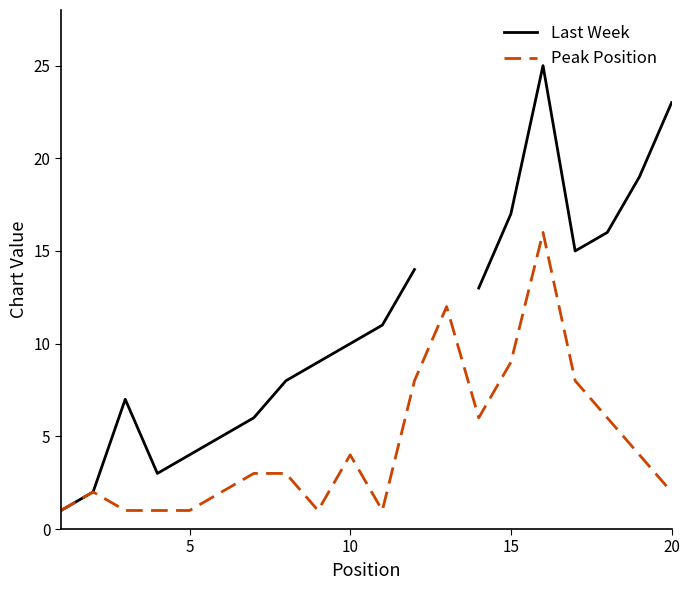

Which series has the largest range (max minus min)?

Last Week